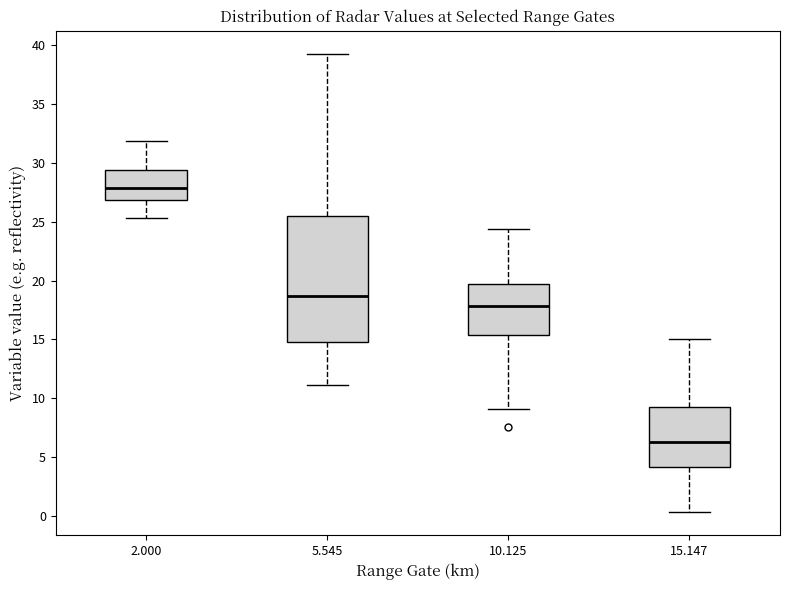

Reading left to right, read every box against the y-axis: the position of its median line, the range the box covers, and the ends of its whiskers. The values are not printed on the chart, so give them approximately, as read against the axis.

2.000: median 28.0, box 27.0 to 29.5, whiskers 25.5 to 32.0
5.545: median 18.5, box 15.0 to 25.5, whiskers 11.0 to 39.5
10.125: median 18.0, box 15.5 to 19.5, whiskers 9.0 to 24.5
15.147: median 6.5, box 4.0 to 9.5, whiskers 0.5 to 15.0